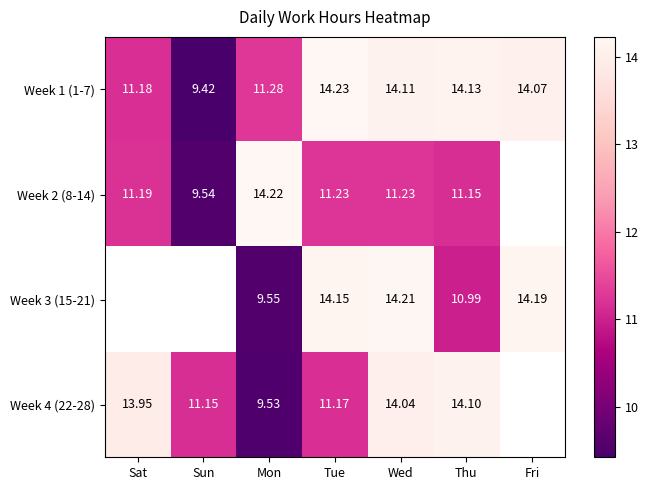

Which has a higher value, Wed or Sun?

Wed